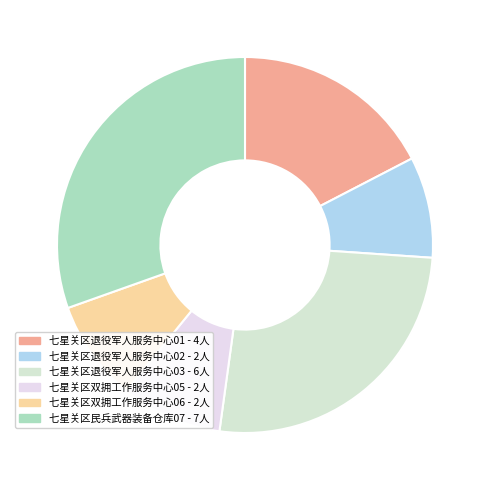

True or false: 七星关区民兵武器装备仓库07 accounts for 20% of the total.

False